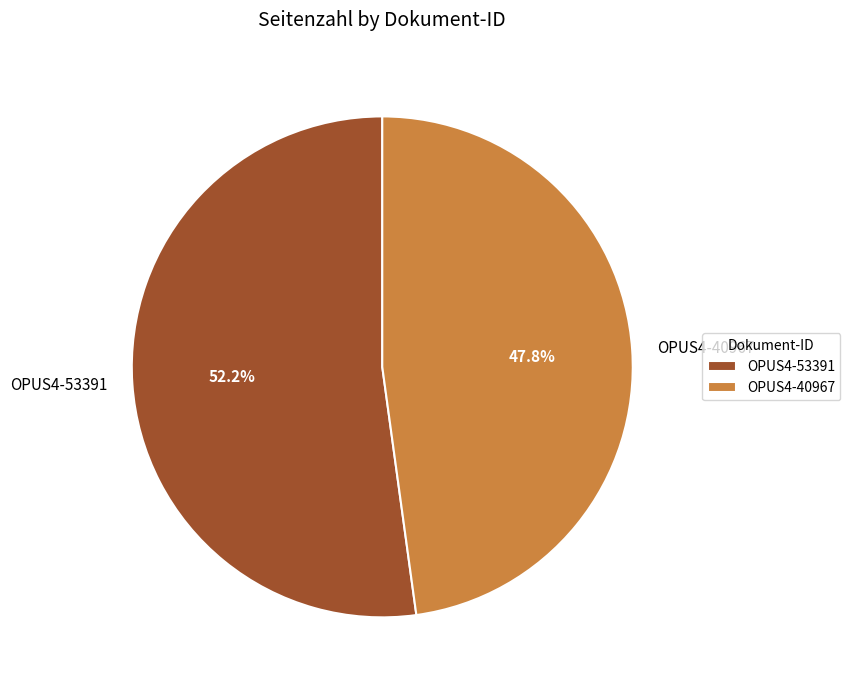

What is the smallest slice in the pie chart?

OPUS4-40967